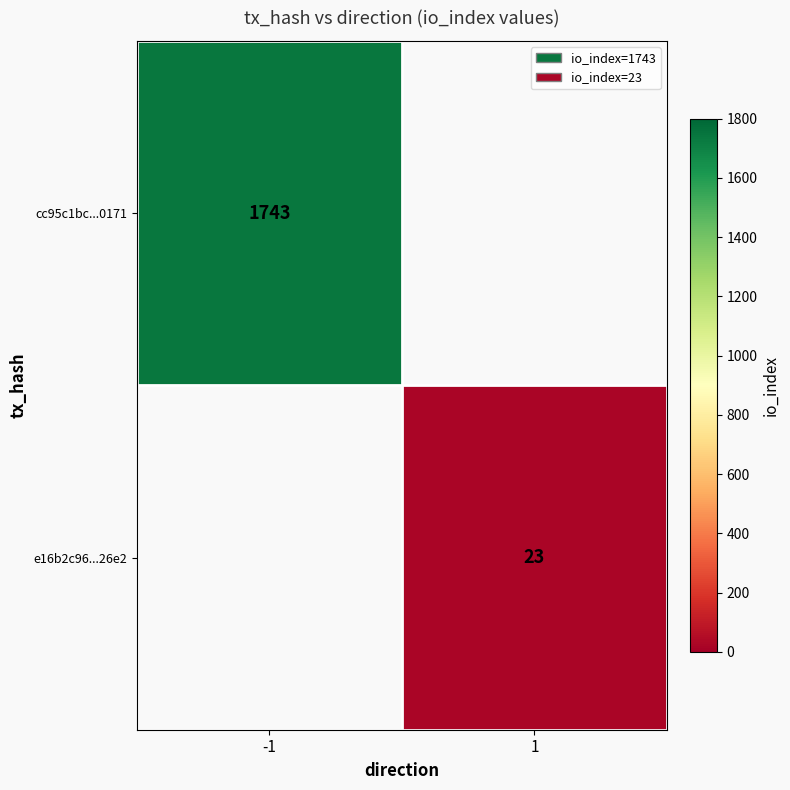

True or false: cc95c1bc...0171 has a value of 378 at -1.

False